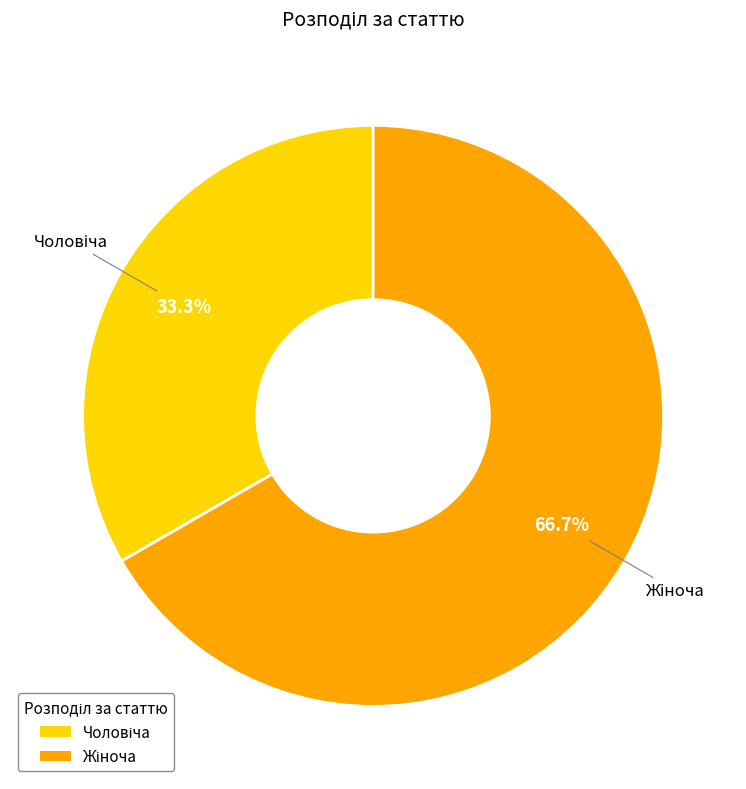

Is there any slice that represents more than half of the pie?

Yes